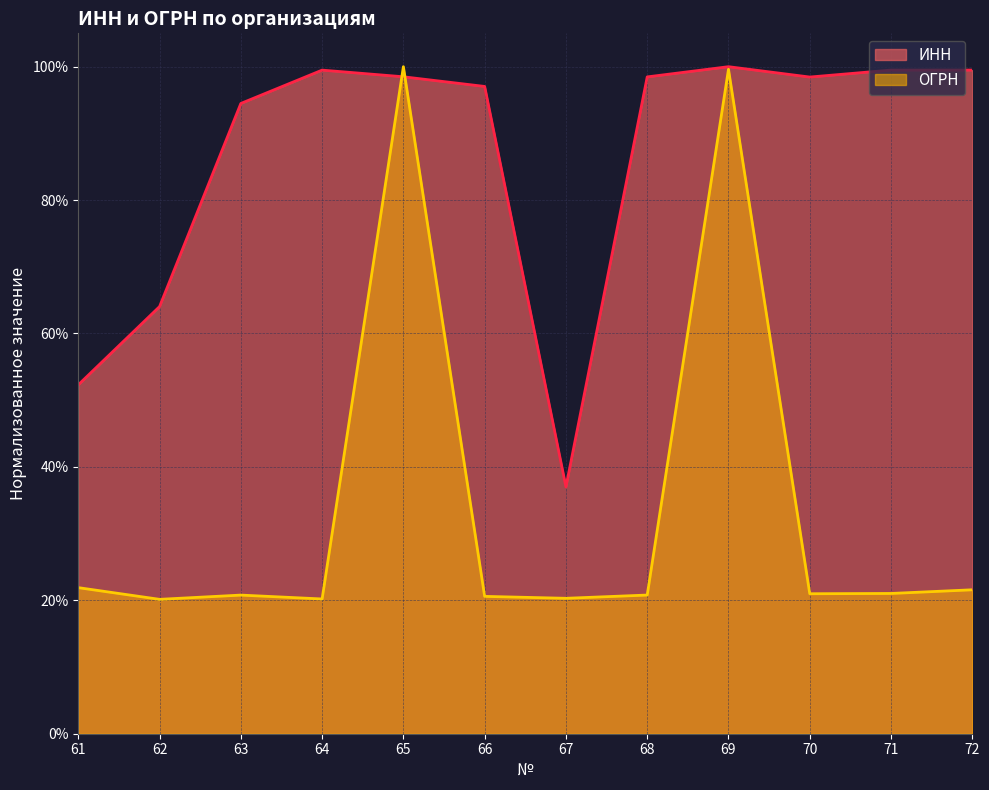

How many interior local valleys does the ОГРН series have?

4